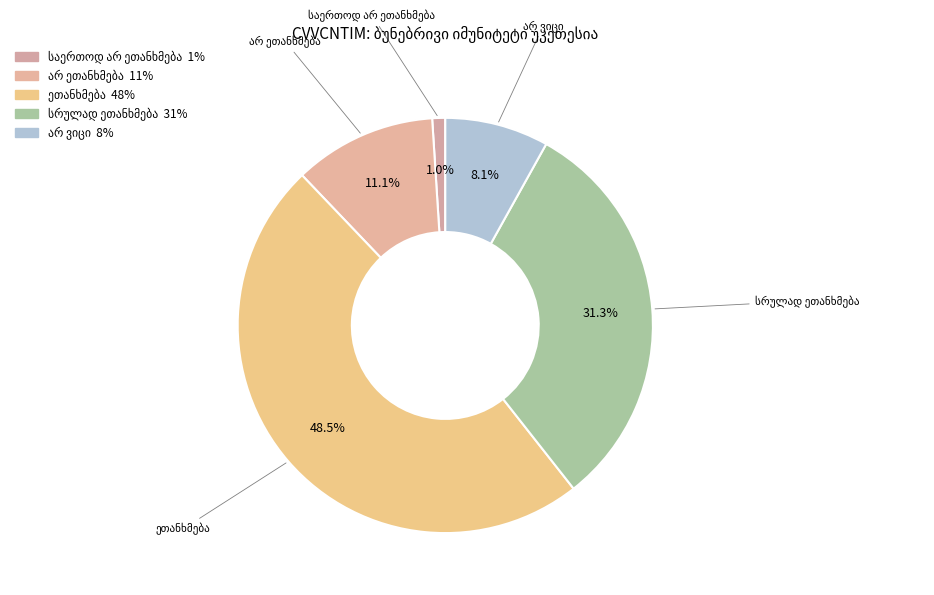

How many slices are in this pie chart?

5